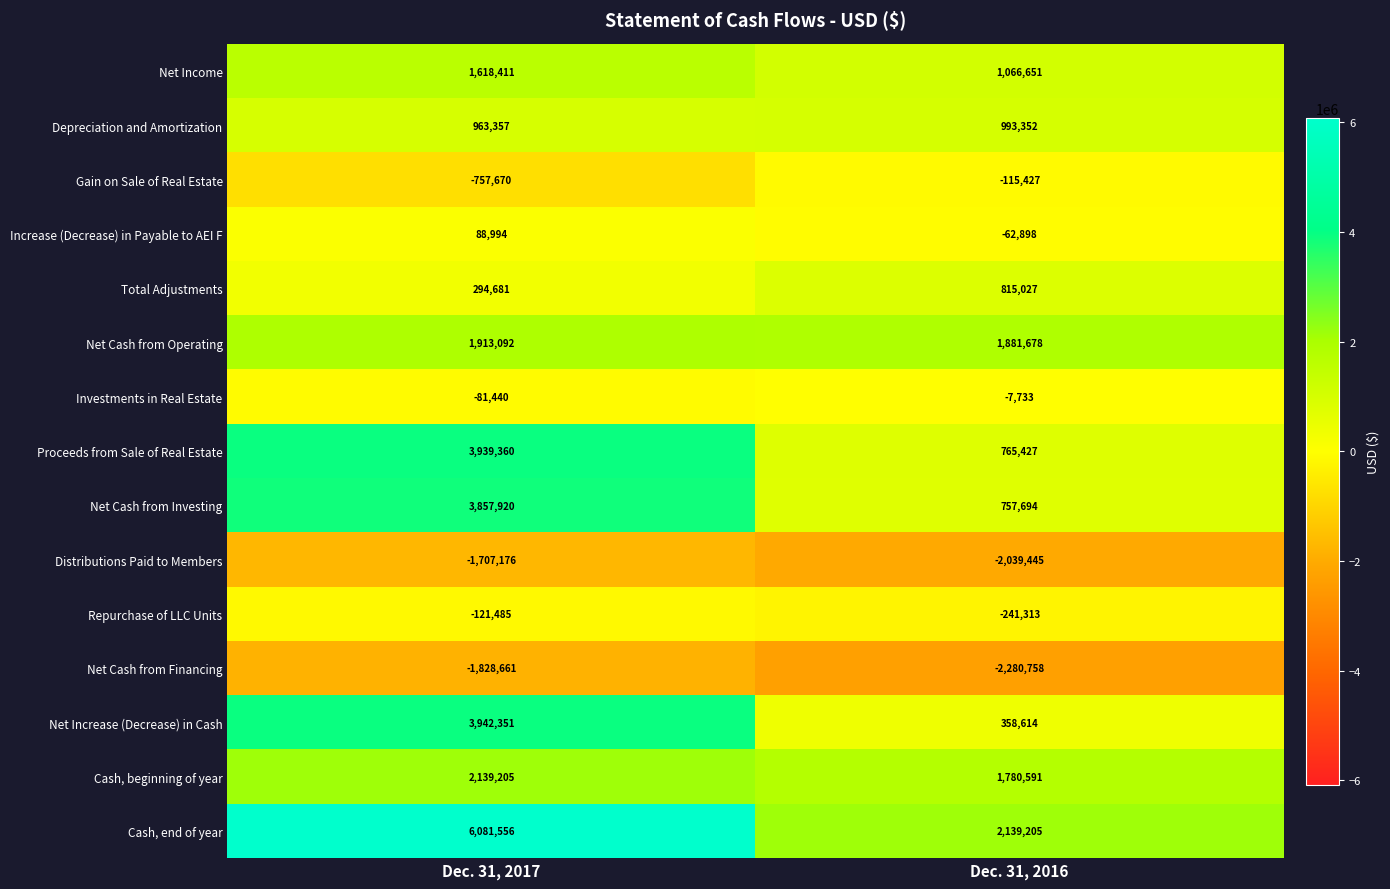

Which series has the widest spread of values?

Cash, end of year